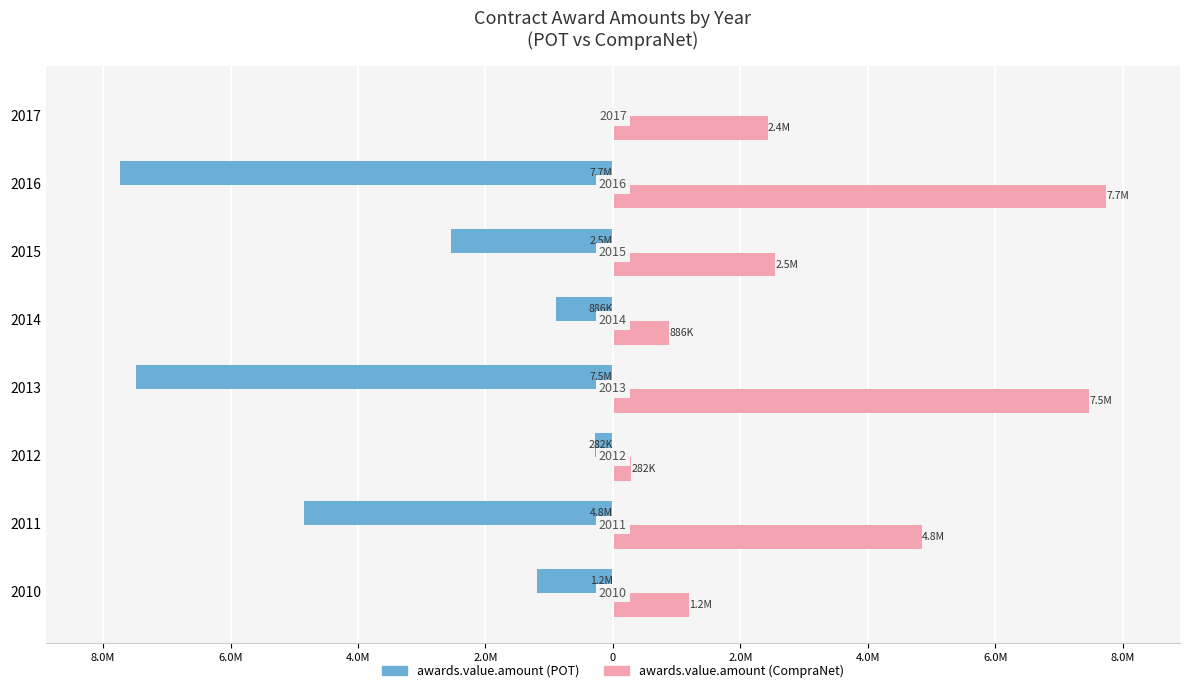

Rank the series by their maximum value, from highest to lowest.

awards.value.amount (CompraNet), awards.value.amount (POT)